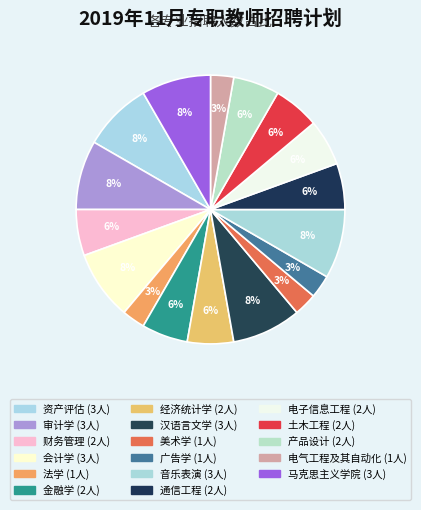

To the nearest percent, what is the difference between the largest and smallest slice percentages?

6%